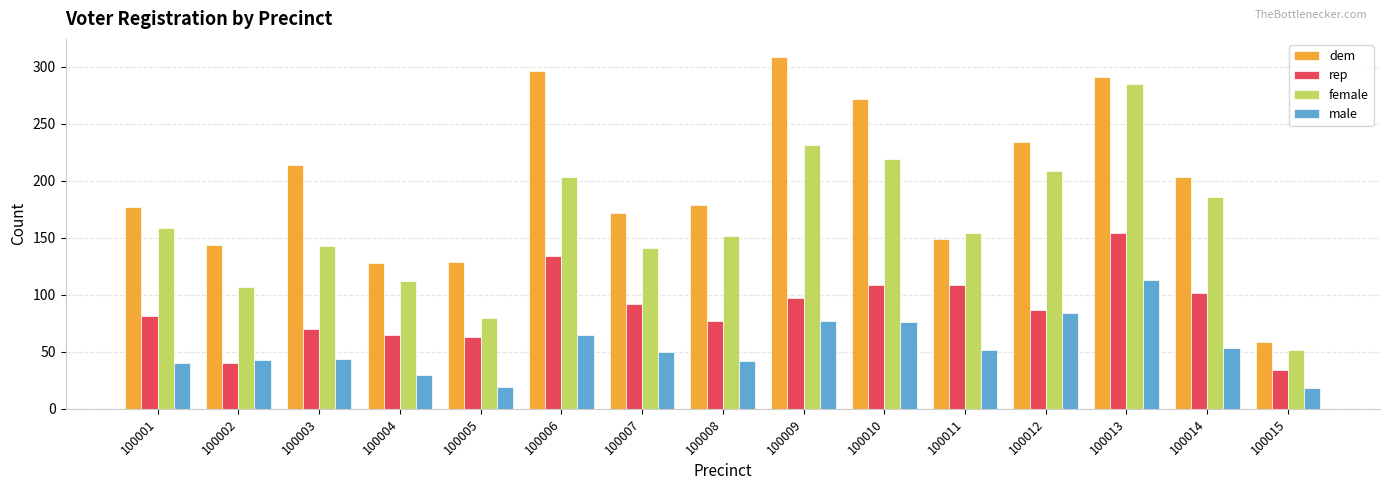

Count the number of categories in the chart.

15